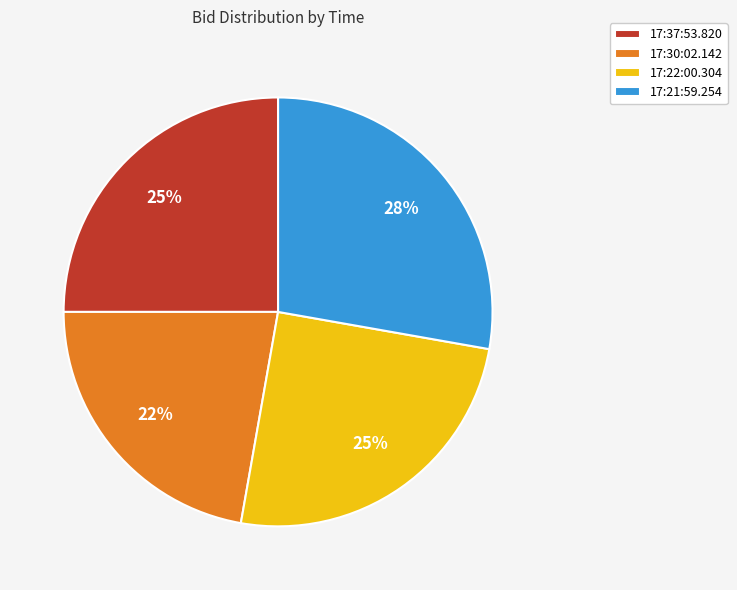

To the nearest percent, what is the difference between the 17:22:00.304 and 17:30:02.142 slice percentages?

3%